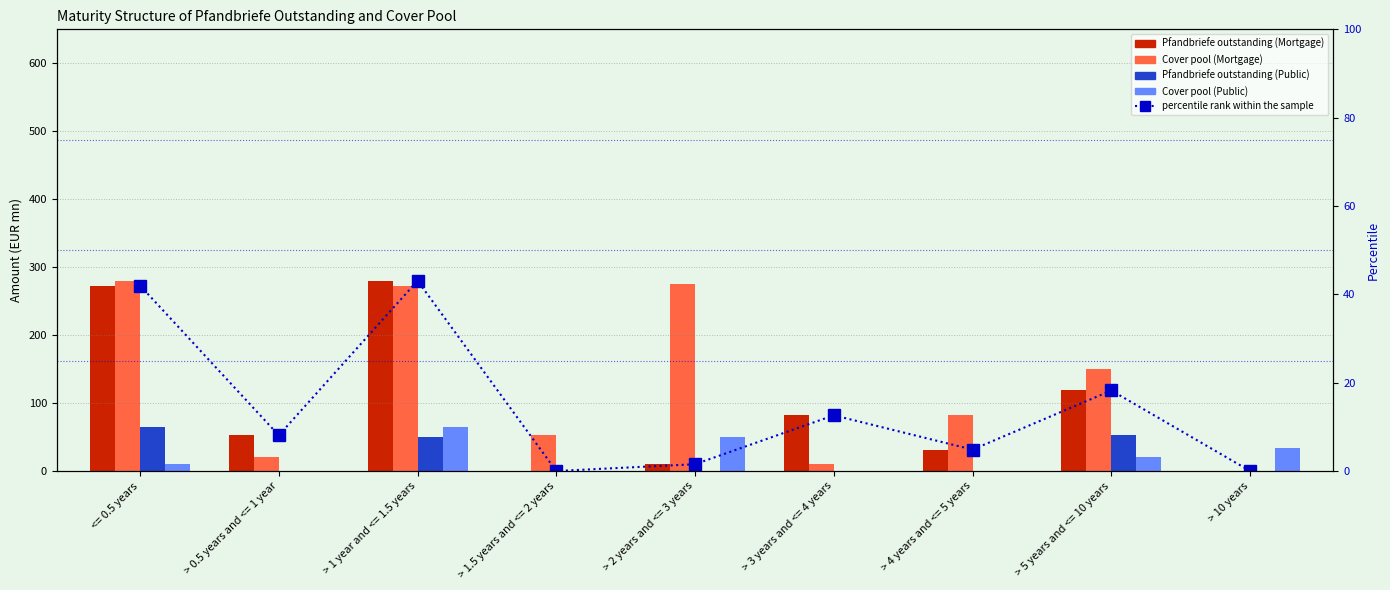

At which label is Public - Cover pool closest to 32?

> 10 years